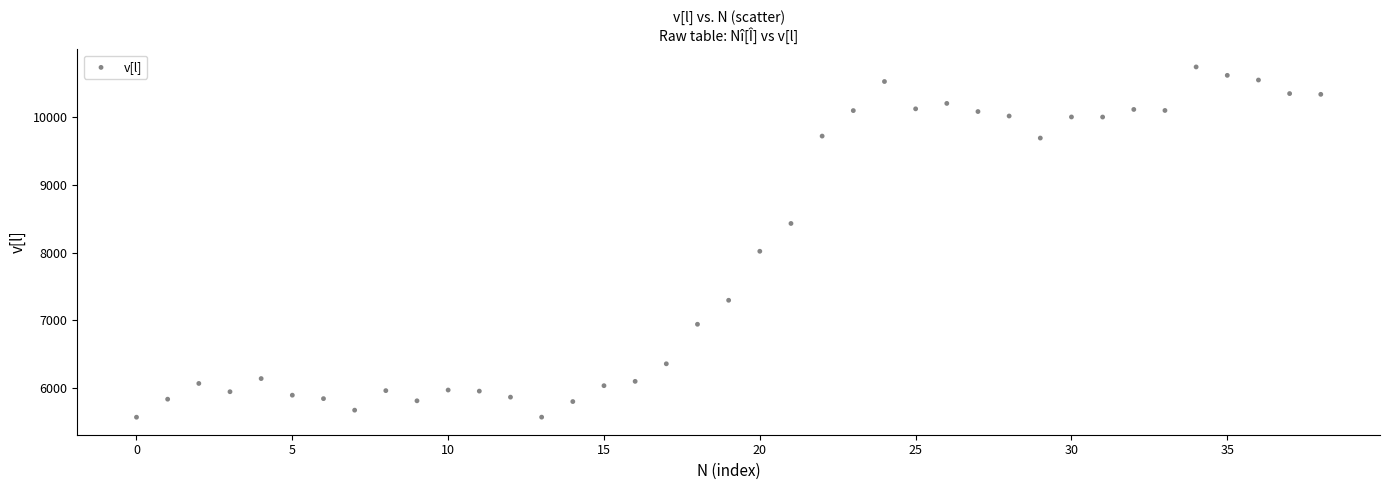

What is the range of Y values (max minus min)?

5167